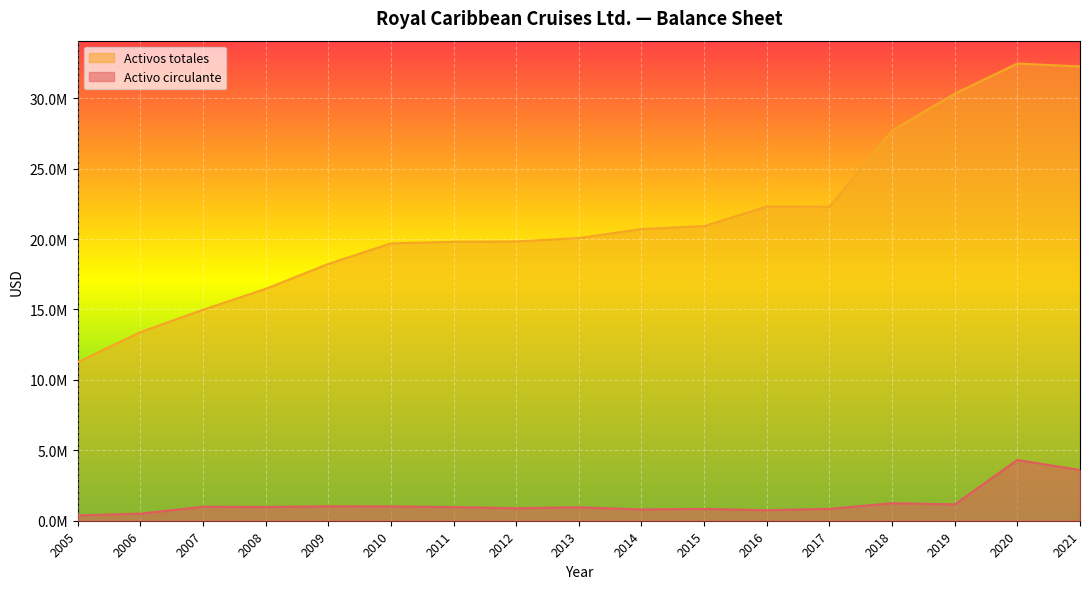

True or false: Activos totales and Activo circulante cross at least once.

False